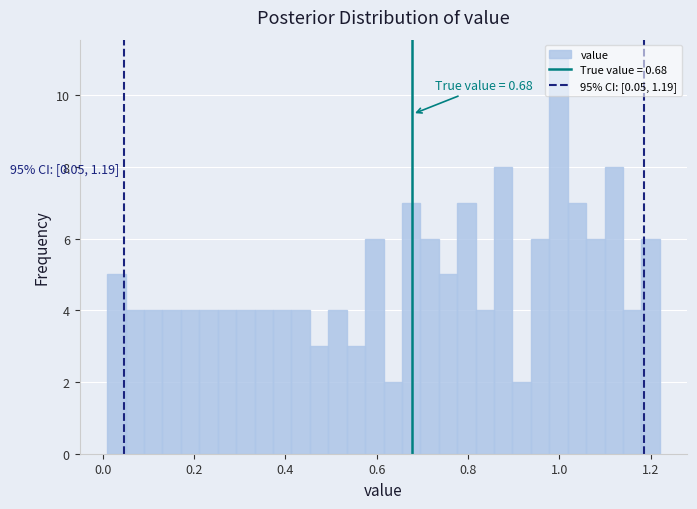

Read against the x-axis, roughly where is the centre of the tallest bar?

1.00